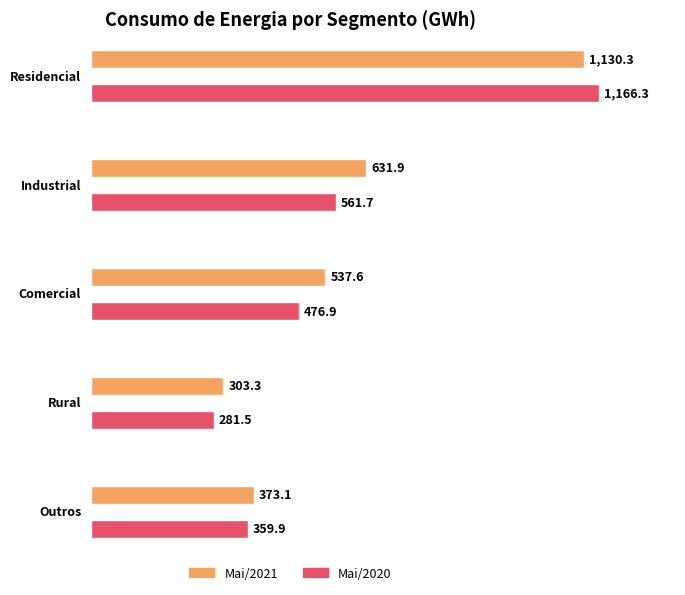

Which has a higher value, Industrial or Comercial?

Industrial